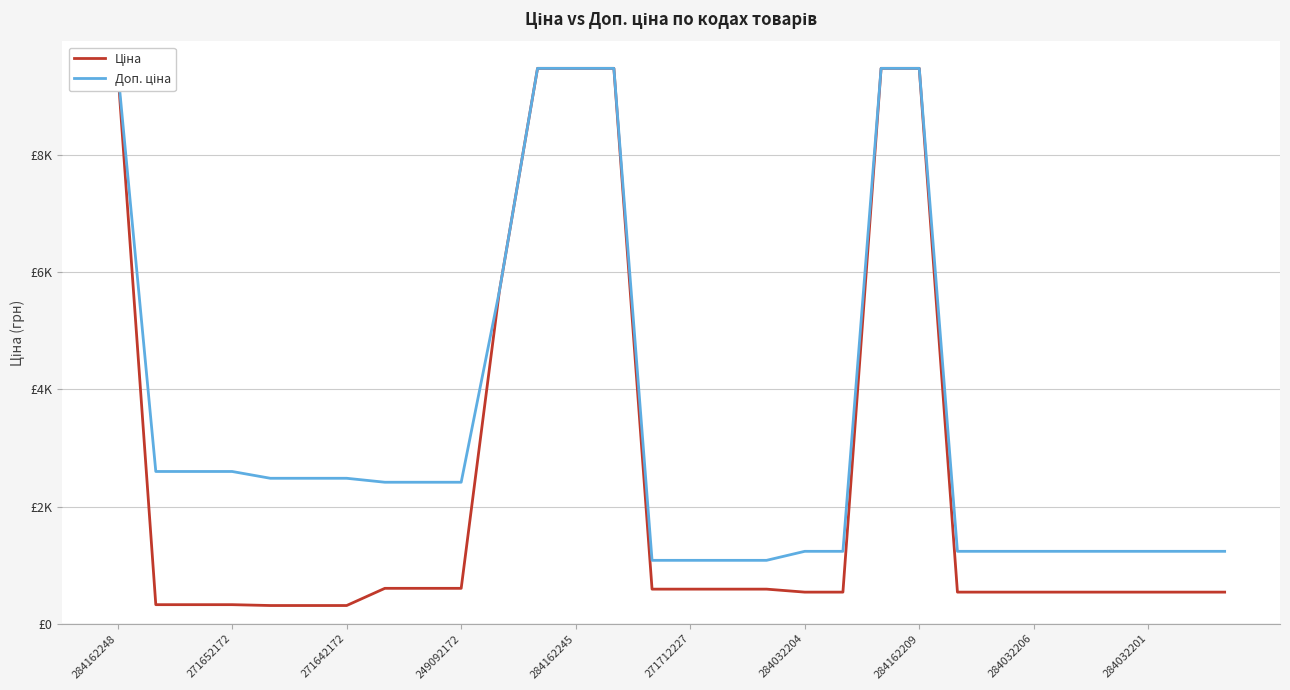

True or false: Ціна and Доп. ціна intersect in this chart.

False